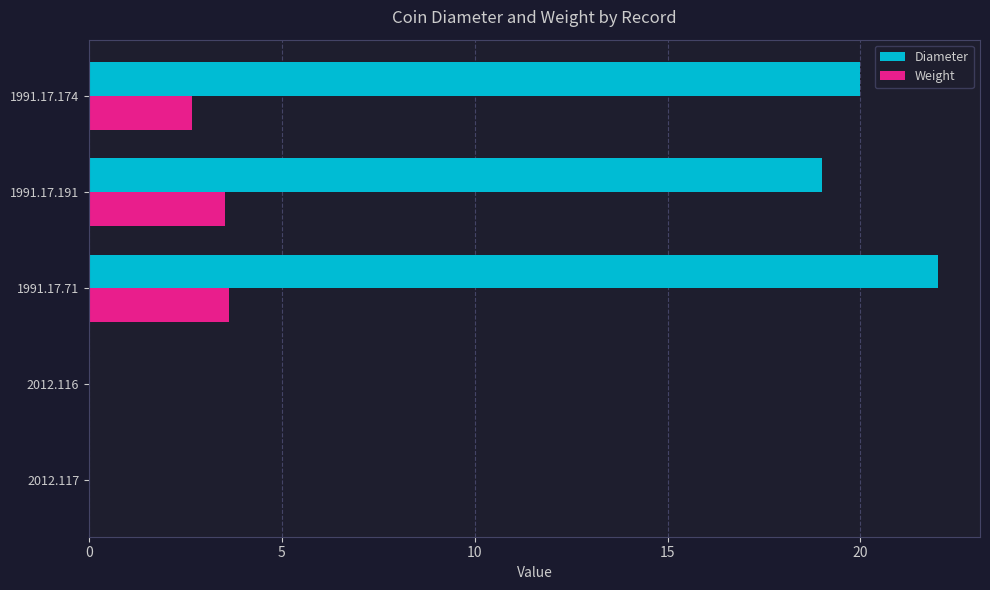

The value of Weight at 1991.17.191 is 3.5. True or false?

True